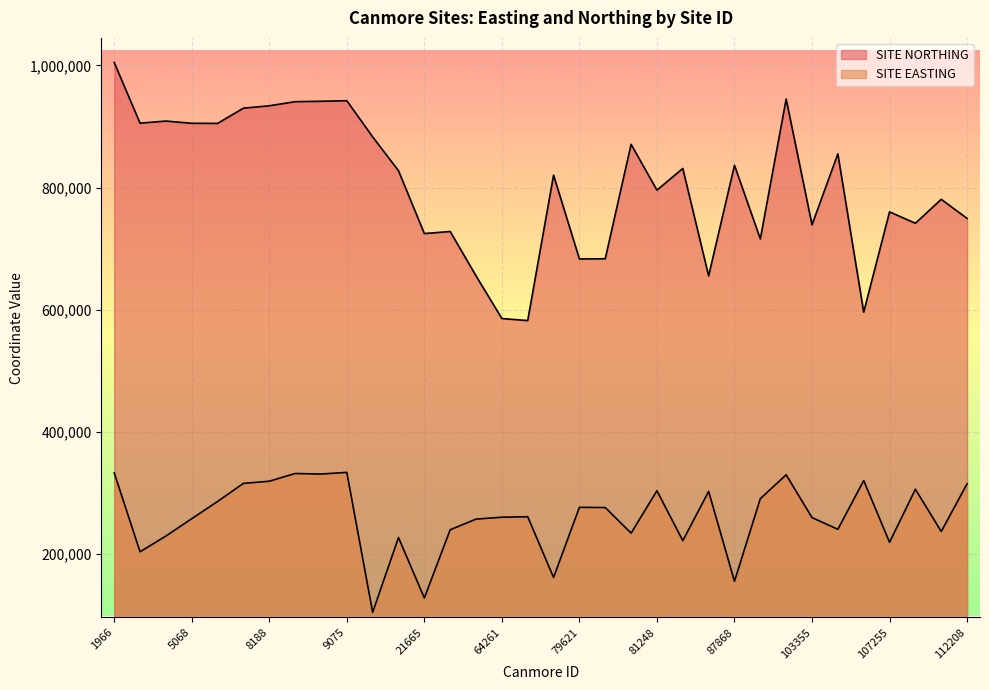

Rank the series at 79621 from highest to lowest value.

SITE NORTHING, SITE EASTING